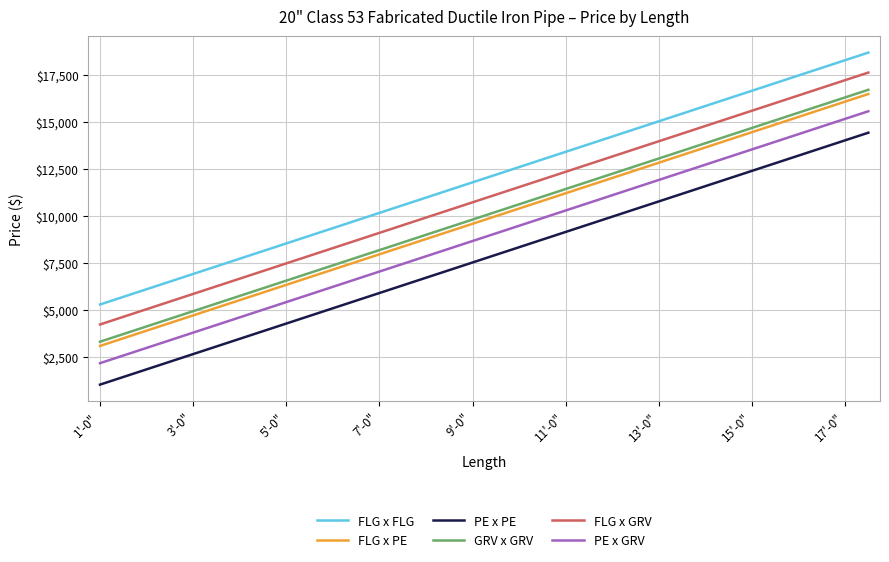

What is the maximum value shown in the chart?

18687